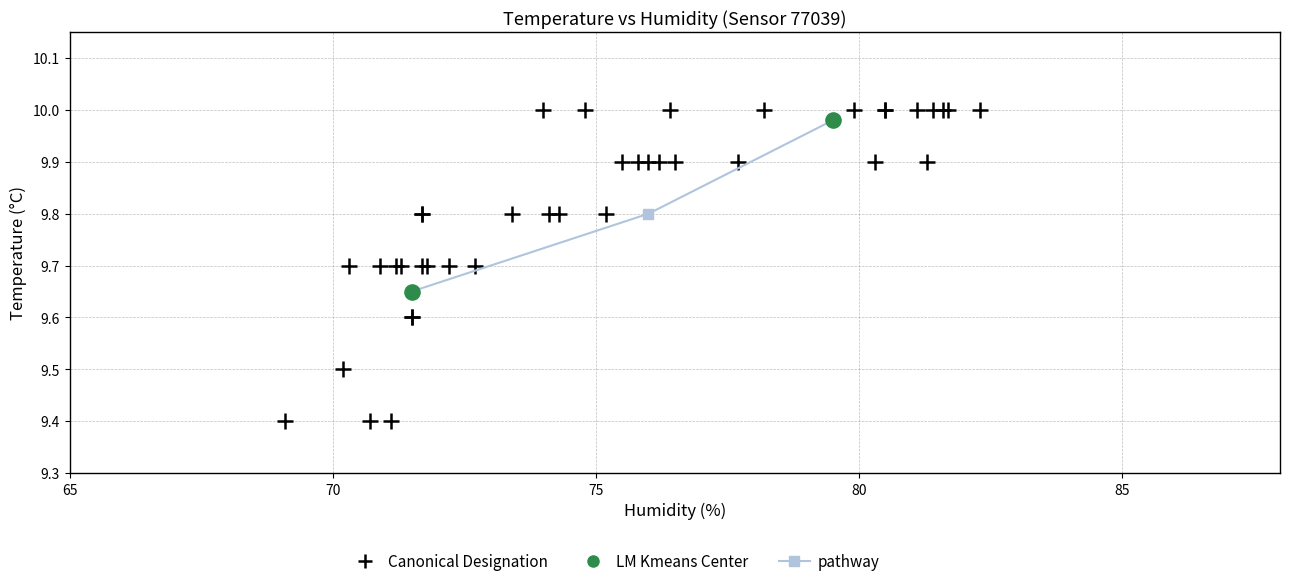

What are all the series names shown in the legend?

Canonical Designation, LM Kmeans Center, pathway